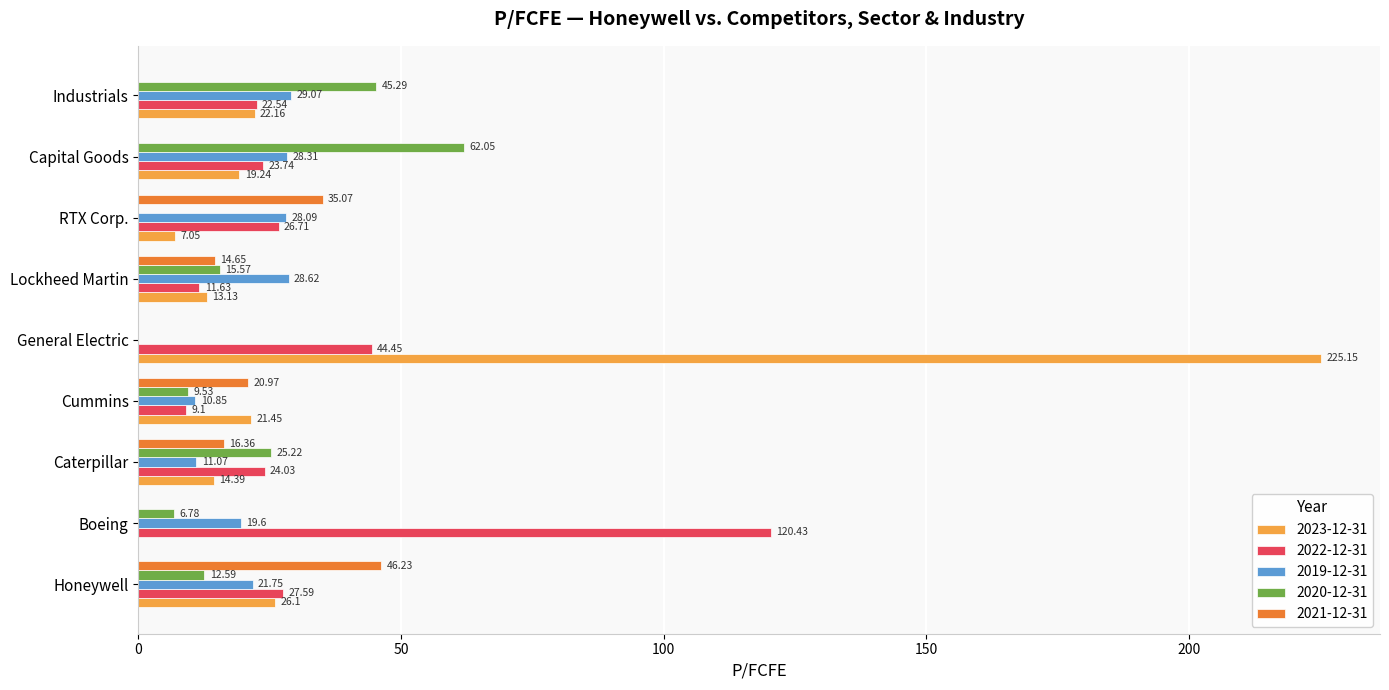

What is the sum of the 2023-12-31 values at Capital Goods and Boeing?

19.2